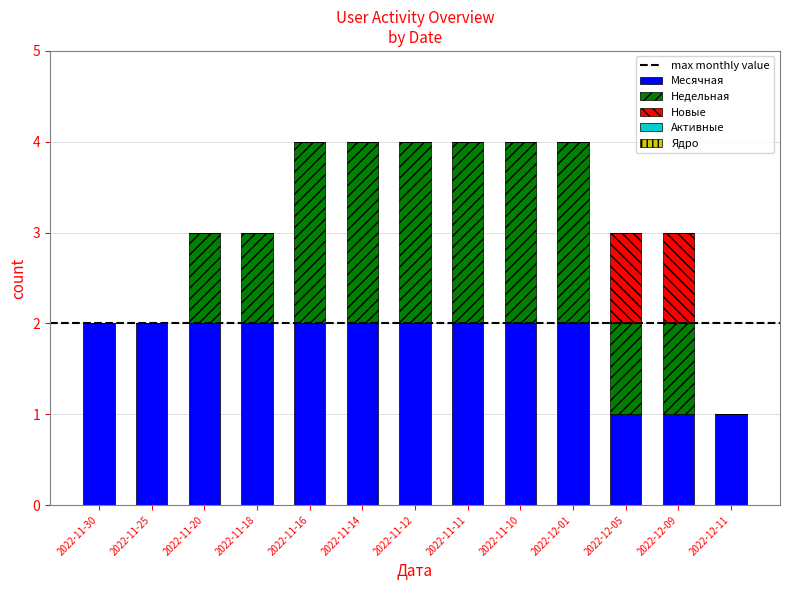

How many data points does each series have?

13